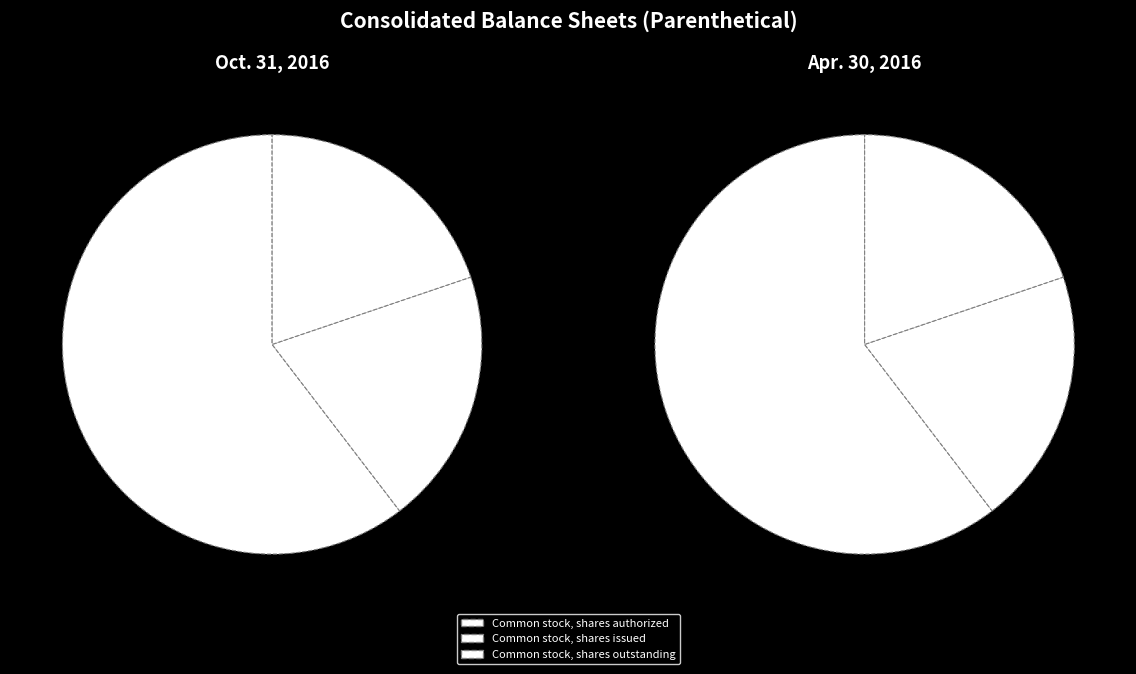

Count the number of slices in the pie.

3